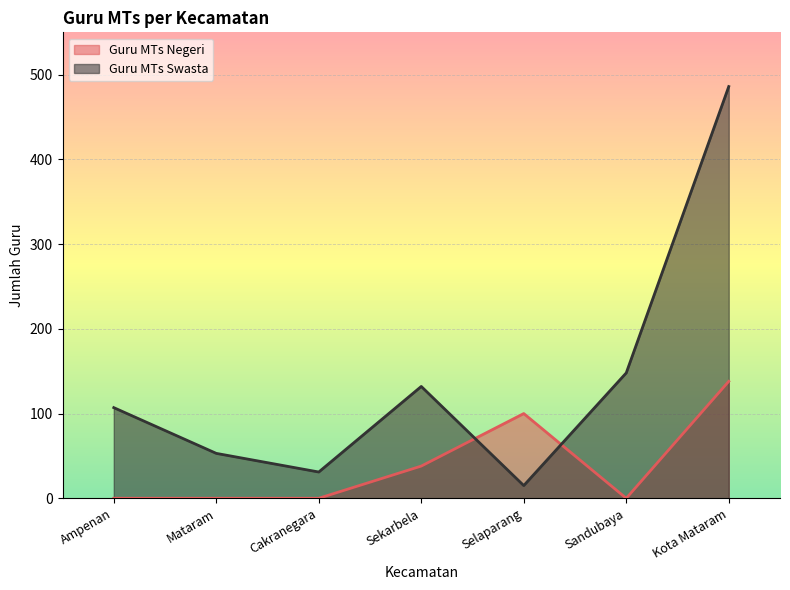

List the series in order of their overall mean, highest first.

Guru MTs Swasta, Guru MTs Negeri